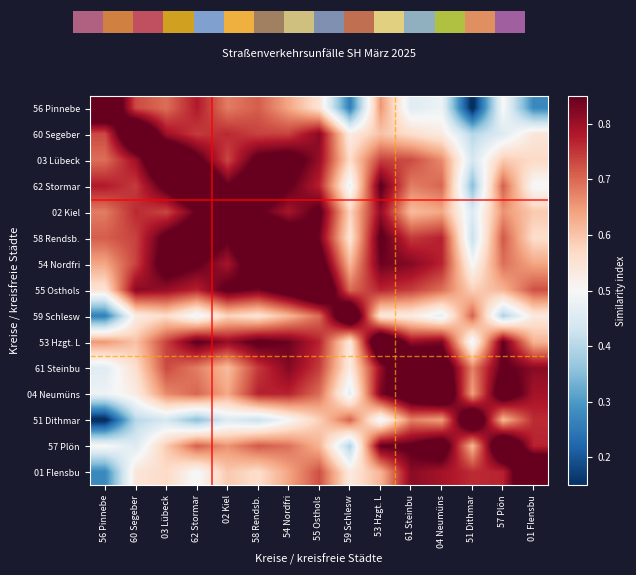

Reading left to right, extract all data points from this chart.

56 Pinnebe: 56 Pinnebe=1.0	60 Segeber=0.7	03 Lübeck=0.7	62 Stormar=0.8	02 Kiel=0.7	58 Rendsb.=0.7	54 Nordfri=0.6	55 Osthols=0.5	59 Schlesw=0.3	53 Hzgt. L=0.7	61 Steinbu=0.5	04 Neumüns=0.5	51 Dithmar=0.1	57 Plön=0.5	01 Flensbu=0.3
60 Segeber: 56 Pinnebe=0.7	60 Segeber=1.0	03 Lübeck=0.8	62 Stormar=0.7	02 Kiel=0.8	58 Rendsb.=0.7	54 Nordfri=0.7	55 Osthols=0.8	59 Schlesw=0.5	53 Hzgt. L=0.6	61 Steinbu=0.6	04 Neumüns=0.5	51 Dithmar=0.4	57 Plön=0.5	01 Flensbu=0.5
03 Lübeck: 56 Pinnebe=0.7	60 Segeber=0.8	03 Lübeck=1.0	62 Stormar=0.9	02 Kiel=0.7	58 Rendsb.=0.9	54 Nordfri=0.9	55 Osthols=0.8	59 Schlesw=0.6	53 Hzgt. L=0.7	61 Steinbu=0.7	04 Neumüns=0.7	51 Dithmar=0.4	57 Plön=0.6	01 Flensbu=0.6
62 Stormar: 56 Pinnebe=0.8	60 Segeber=0.7	03 Lübeck=0.9	62 Stormar=1.0	02 Kiel=0.9	58 Rendsb.=0.9	54 Nordfri=0.9	55 Osthols=0.8	59 Schlesw=0.5	53 Hzgt. L=0.9	61 Steinbu=0.7	04 Neumüns=0.7	51 Dithmar=0.4	57 Plön=0.7	01 Flensbu=0.5
02 Kiel: 56 Pinnebe=0.7	60 Segeber=0.8	03 Lübeck=0.7	62 Stormar=0.9	02 Kiel=1.0	58 Rendsb.=0.9	54 Nordfri=0.8	55 Osthols=0.9	59 Schlesw=0.6	53 Hzgt. L=0.8	61 Steinbu=0.6	04 Neumüns=0.6	51 Dithmar=0.5	57 Plön=0.7	01 Flensbu=0.6
58 Rendsb.: 56 Pinnebe=0.7	60 Segeber=0.7	03 Lübeck=0.9	62 Stormar=0.9	02 Kiel=0.9	58 Rendsb.=1.0	54 Nordfri=0.9	55 Osthols=0.8	59 Schlesw=0.5	53 Hzgt. L=0.9	61 Steinbu=0.7	04 Neumüns=0.8	51 Dithmar=0.4	57 Plön=0.7	01 Flensbu=0.6
54 Nordfri: 56 Pinnebe=0.6	60 Segeber=0.7	03 Lübeck=0.9	62 Stormar=0.9	02 Kiel=0.8	58 Rendsb.=0.9	54 Nordfri=1.0	55 Osthols=0.9	59 Schlesw=0.6	53 Hzgt. L=0.8	61 Steinbu=0.8	04 Neumüns=0.8	51 Dithmar=0.5	57 Plön=0.7	01 Flensbu=0.6
55 Osthols: 56 Pinnebe=0.5	60 Segeber=0.8	03 Lübeck=0.8	62 Stormar=0.8	02 Kiel=0.9	58 Rendsb.=0.8	54 Nordfri=0.9	55 Osthols=1.0	59 Schlesw=0.7	53 Hzgt. L=0.8	61 Steinbu=0.7	04 Neumüns=0.7	51 Dithmar=0.6	57 Plön=0.6	01 Flensbu=0.7
59 Schlesw: 56 Pinnebe=0.3	60 Segeber=0.5	03 Lübeck=0.6	62 Stormar=0.5	02 Kiel=0.6	58 Rendsb.=0.5	54 Nordfri=0.6	55 Osthols=0.7	59 Schlesw=1.0	53 Hzgt. L=0.5	61 Steinbu=0.5	04 Neumüns=0.5	51 Dithmar=0.7	57 Plön=0.4	01 Flensbu=0.5
53 Hzgt. L: 56 Pinnebe=0.7	60 Segeber=0.6	03 Lübeck=0.7	62 Stormar=0.9	02 Kiel=0.8	58 Rendsb.=0.9	54 Nordfri=0.8	55 Osthols=0.8	59 Schlesw=0.5	53 Hzgt. L=1.0	61 Steinbu=0.8	04 Neumüns=0.8	51 Dithmar=0.5	57 Plön=0.9	01 Flensbu=0.6
61 Steinbu: 56 Pinnebe=0.5	60 Segeber=0.6	03 Lübeck=0.7	62 Stormar=0.7	02 Kiel=0.6	58 Rendsb.=0.7	54 Nordfri=0.8	55 Osthols=0.7	59 Schlesw=0.5	53 Hzgt. L=0.8	61 Steinbu=1.0	04 Neumüns=0.9	51 Dithmar=0.7	57 Plön=0.9	01 Flensbu=0.8
04 Neumüns: 56 Pinnebe=0.5	60 Segeber=0.5	03 Lübeck=0.7	62 Stormar=0.7	02 Kiel=0.6	58 Rendsb.=0.8	54 Nordfri=0.8	55 Osthols=0.7	59 Schlesw=0.5	53 Hzgt. L=0.8	61 Steinbu=0.9	04 Neumüns=1.0	51 Dithmar=0.6	57 Plön=0.9	01 Flensbu=0.8
51 Dithmar: 56 Pinnebe=0.1	60 Segeber=0.4	03 Lübeck=0.4	62 Stormar=0.4	02 Kiel=0.5	58 Rendsb.=0.4	54 Nordfri=0.5	55 Osthols=0.6	59 Schlesw=0.7	53 Hzgt. L=0.5	61 Steinbu=0.7	04 Neumüns=0.6	51 Dithmar=1.0	57 Plön=0.6	01 Flensbu=0.8
57 Plön: 56 Pinnebe=0.5	60 Segeber=0.5	03 Lübeck=0.6	62 Stormar=0.7	02 Kiel=0.7	58 Rendsb.=0.7	54 Nordfri=0.7	55 Osthols=0.6	59 Schlesw=0.4	53 Hzgt. L=0.9	61 Steinbu=0.9	04 Neumüns=0.9	51 Dithmar=0.6	57 Plön=1.0	01 Flensbu=0.8
01 Flensbu: 56 Pinnebe=0.3	60 Segeber=0.5	03 Lübeck=0.6	62 Stormar=0.5	02 Kiel=0.6	58 Rendsb.=0.6	54 Nordfri=0.6	55 Osthols=0.7	59 Schlesw=0.5	53 Hzgt. L=0.6	61 Steinbu=0.8	04 Neumüns=0.8	51 Dithmar=0.8	57 Plön=0.8	01 Flensbu=1.0